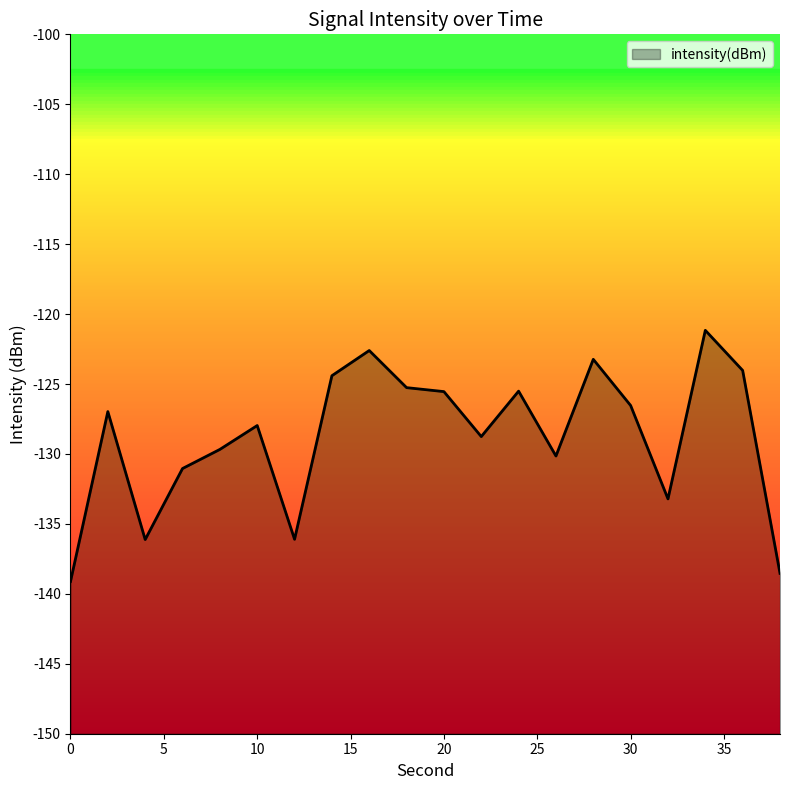

What is the difference between the values at 32 and 2?

6.2